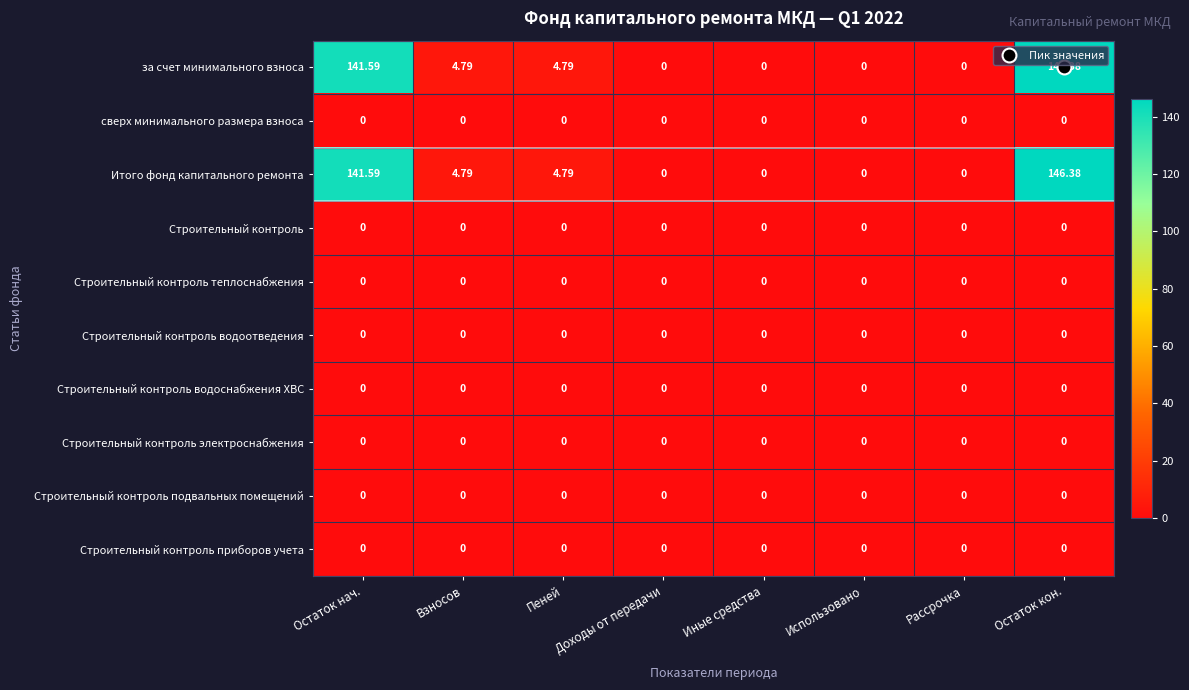

Which label corresponds to the largest value in the chart?

Остаток кон.